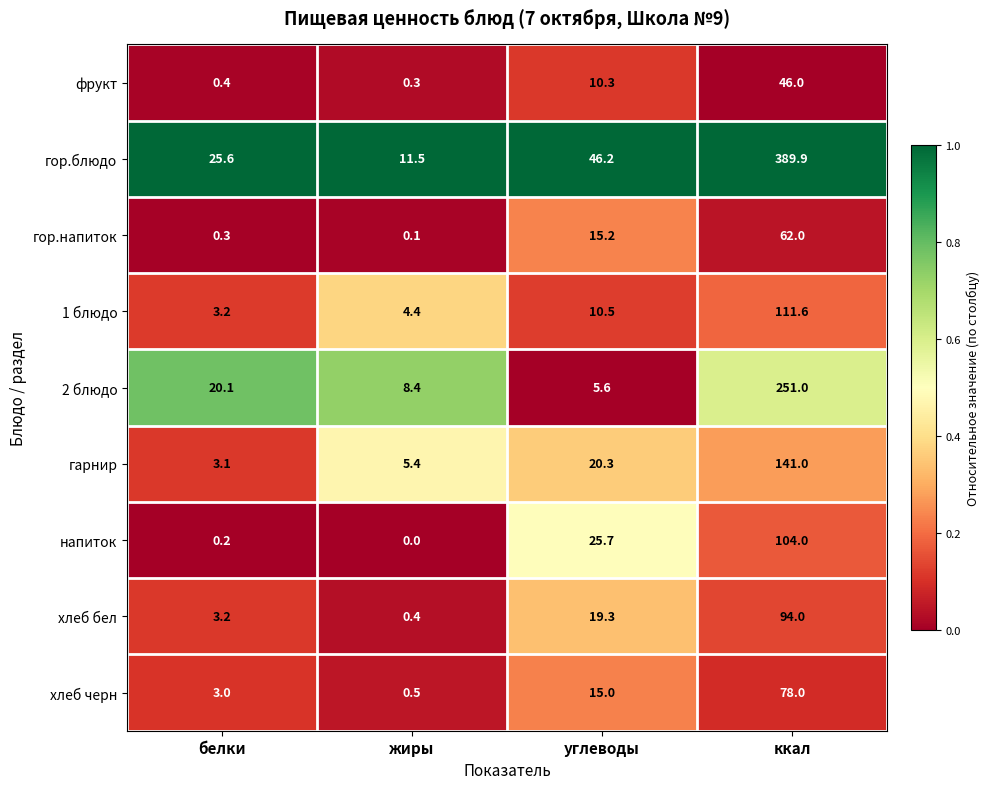

Which series has the largest range (max minus min)?

гор.блюдо